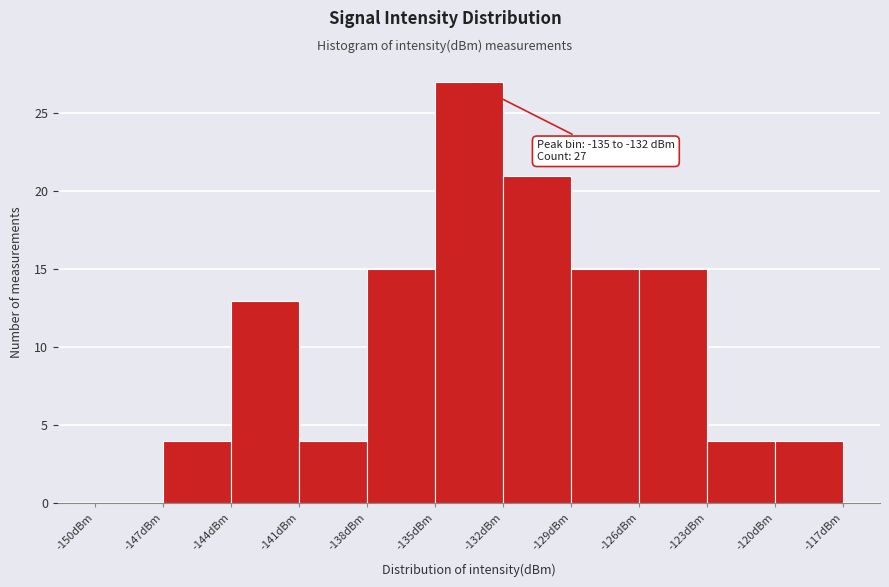

Over which range of the x-axis is the bar tallest?

-135 to -132